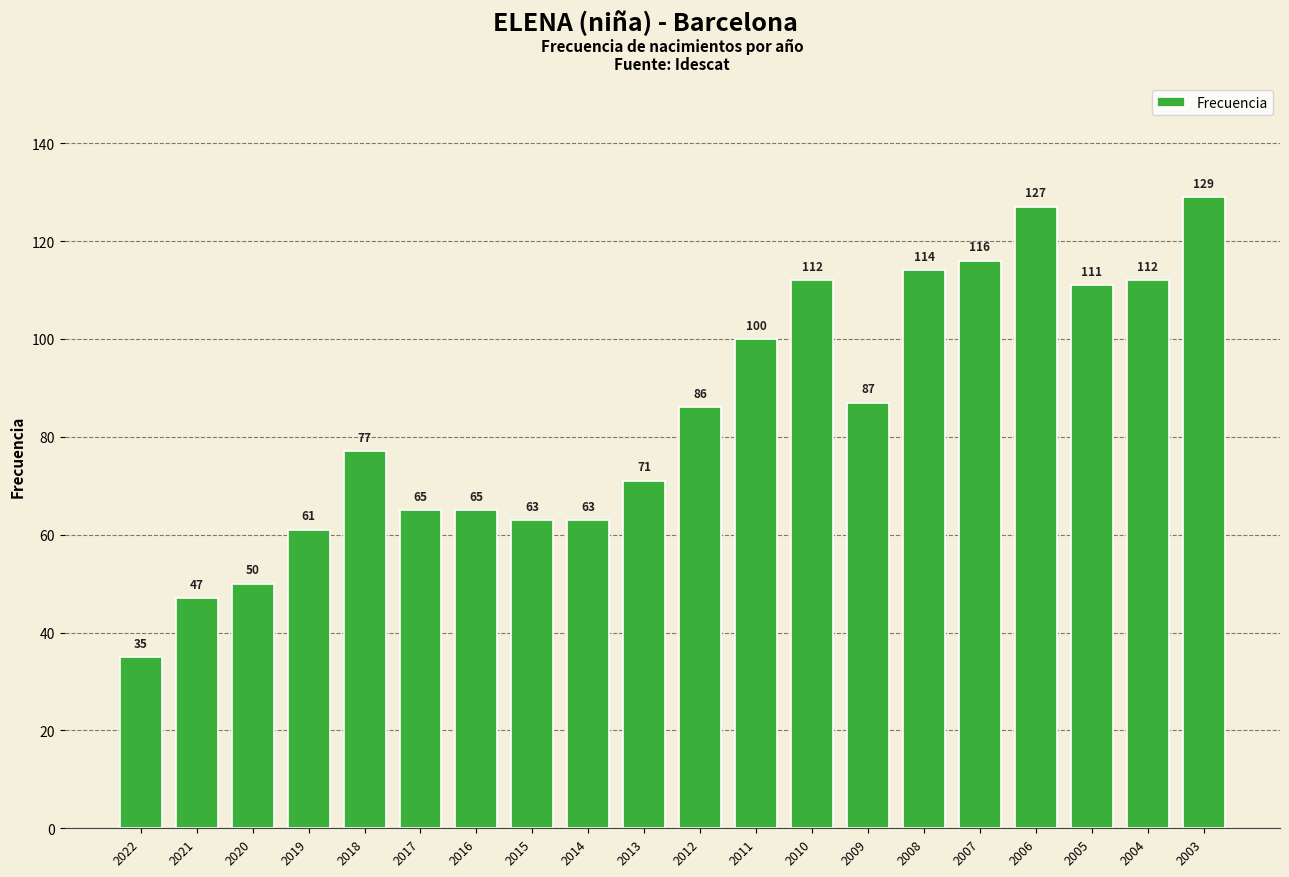

Is it true that the value at 2010 is 154?

False